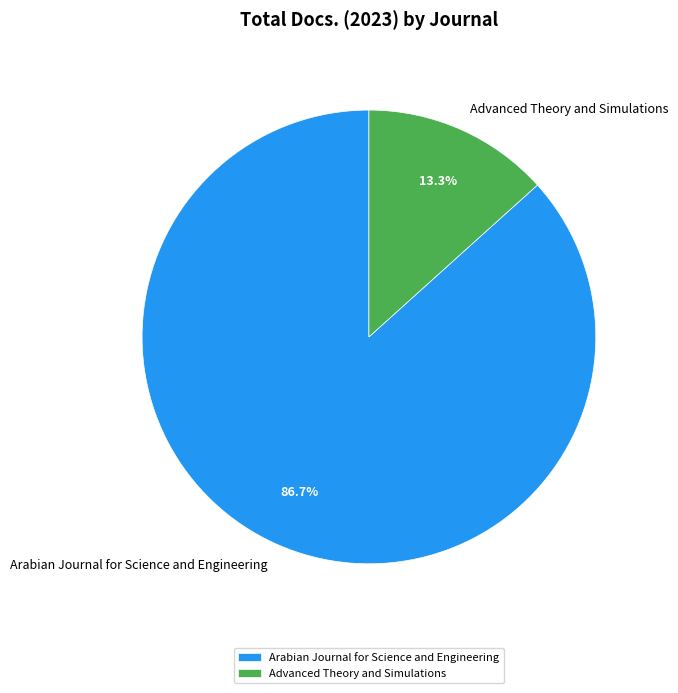

Count the number of slices in the pie.

2